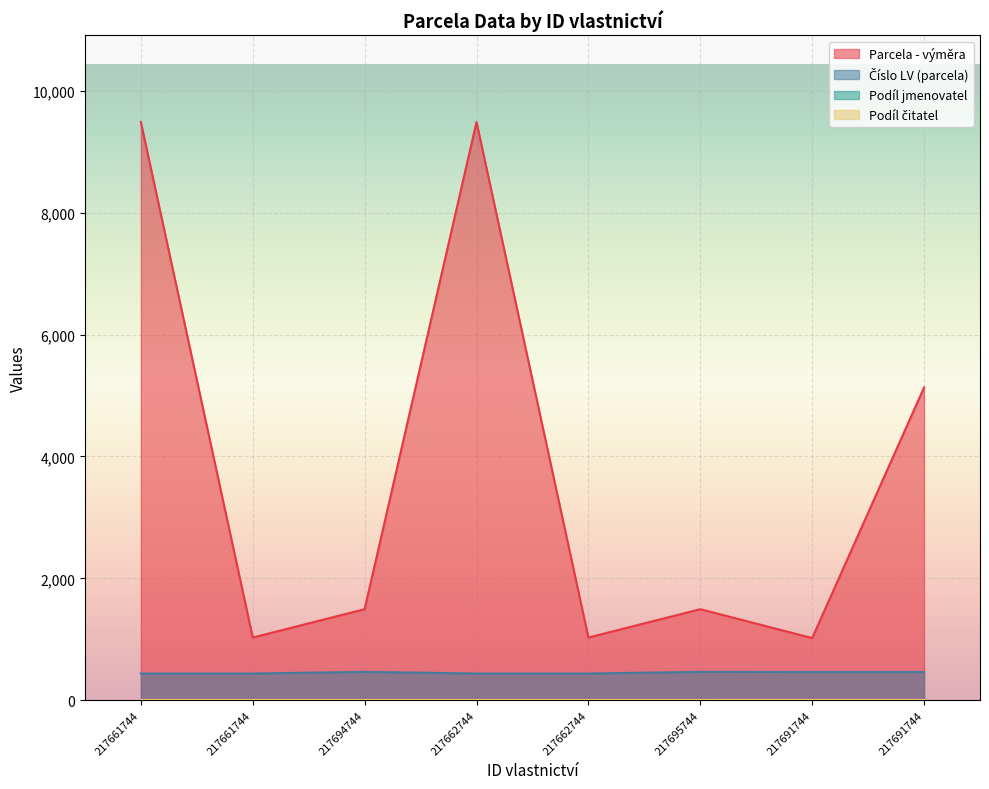

List the labels in order of Číslo LV (parcela) value, largest first.

217694744, 217695744, 217691744, 217691744, 217661744, 217661744, 217662744, 217662744